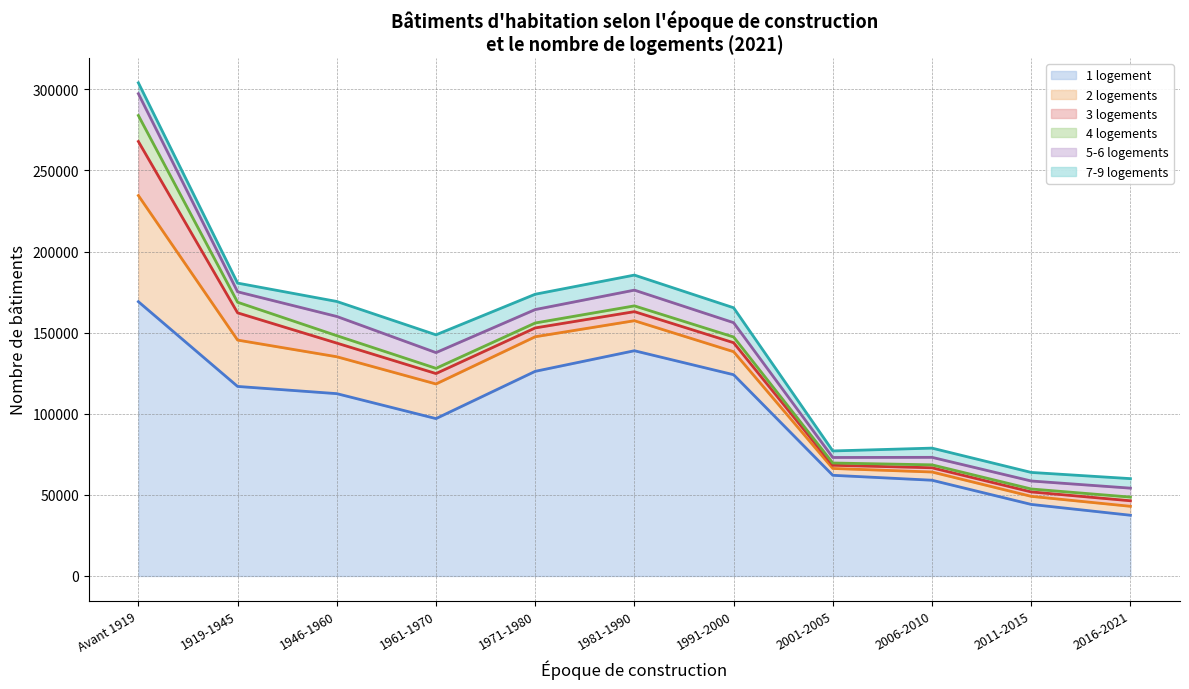

The 3 logements (ligne) series shows 143792 at 1991-2000. True or false?

True